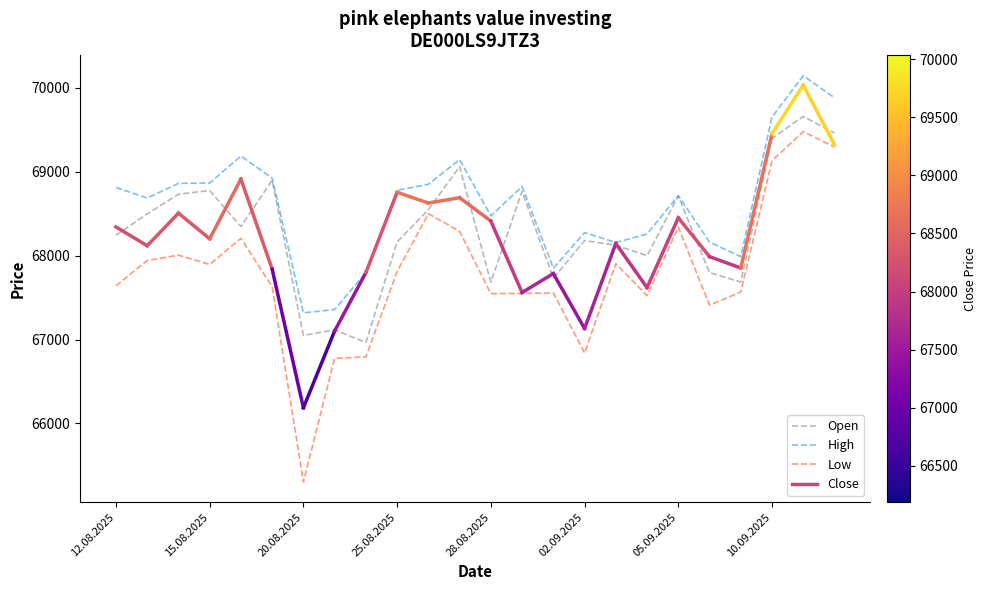

What is the lowest value of the Low series?

65303